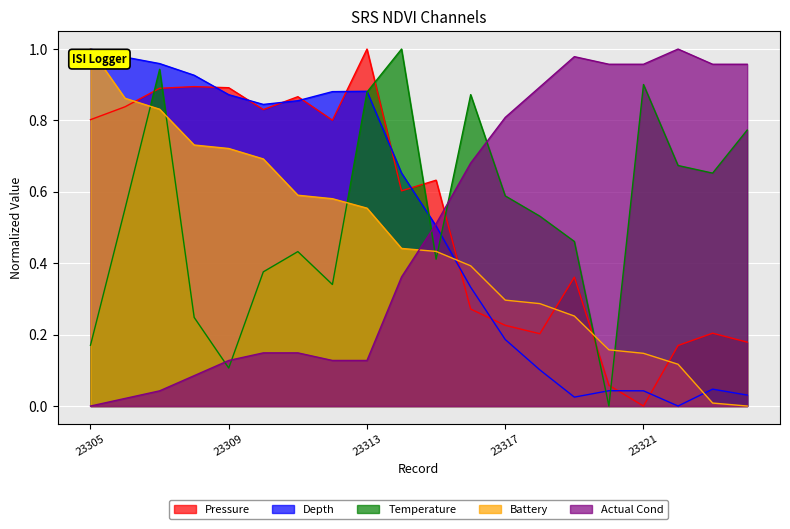

What is the greatest value displayed?

1.0